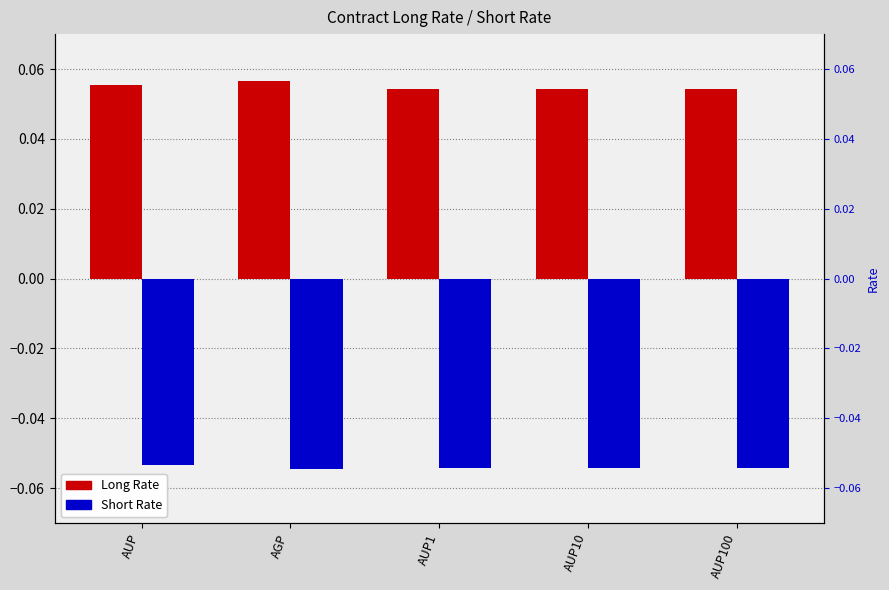

The value of Short Rate at AUP10 is -0.1. True or false?

True